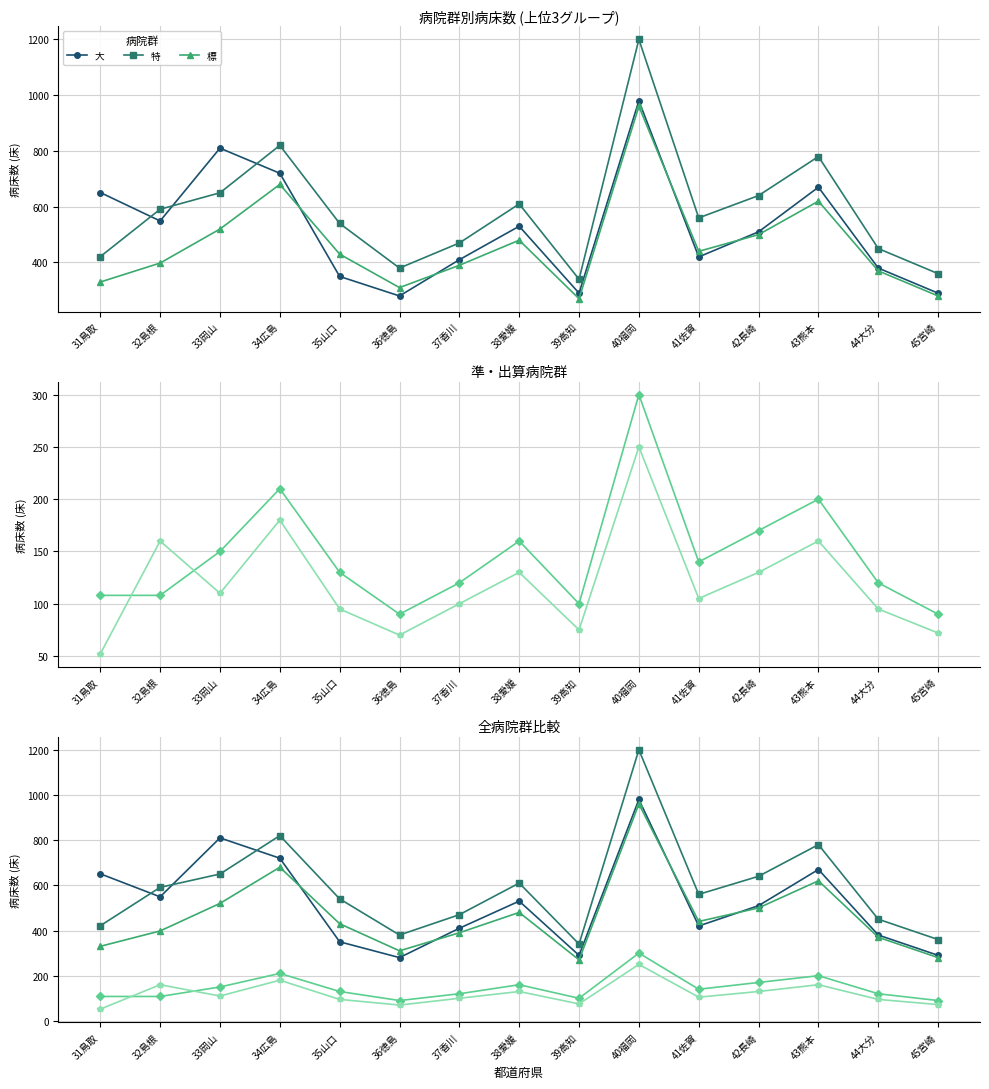

In 特, how many points are lower than both neighbors (excluding endpoints)?

3